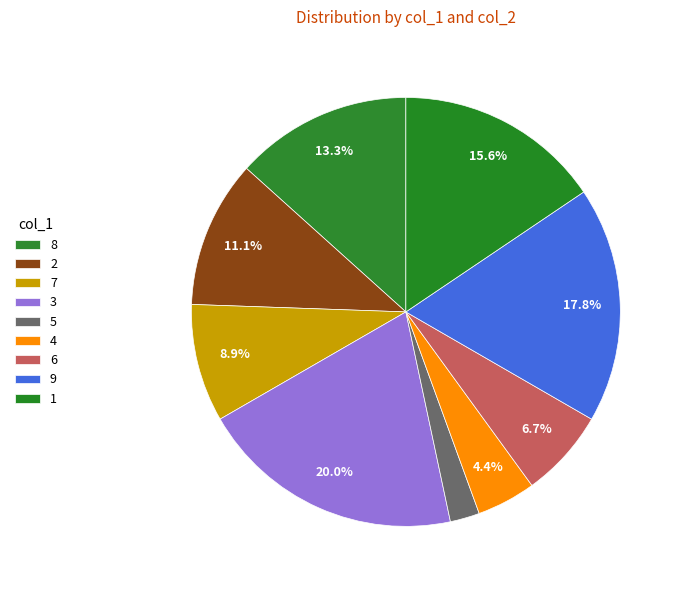

True or false: 7 accounts for 16% of the total.

False